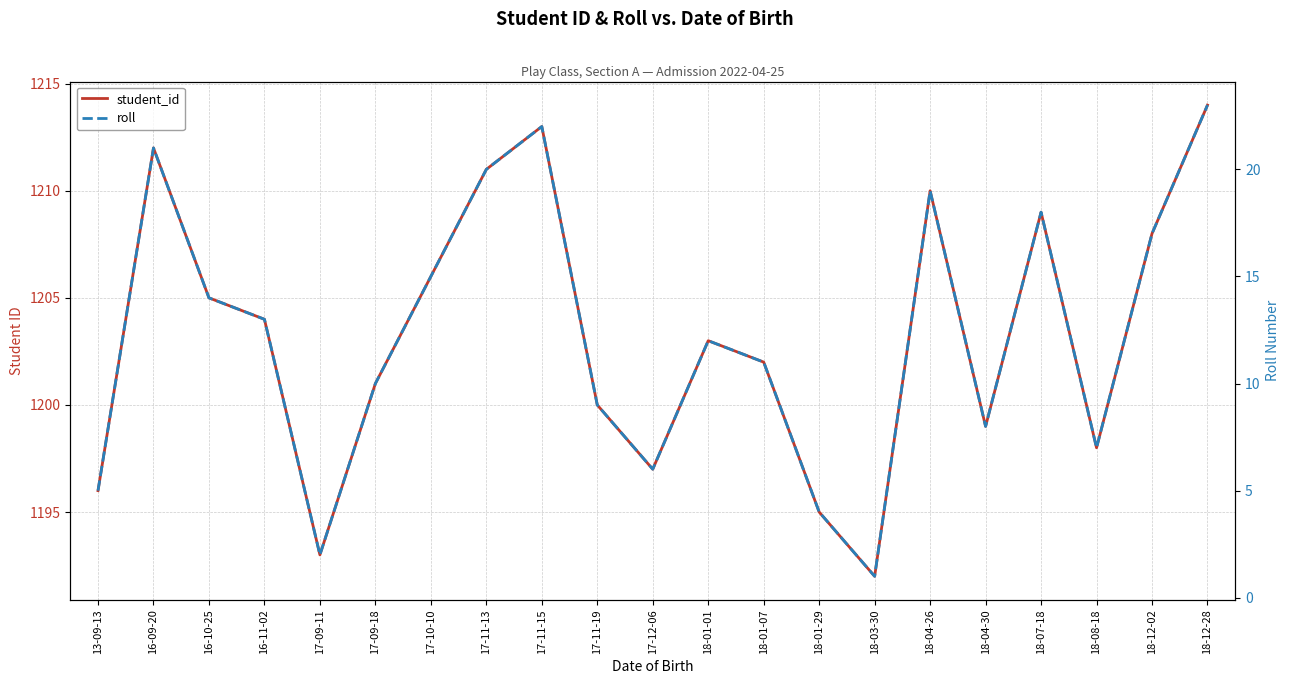

Reading right to left, transcribe all the data shown in this chart.

student_id: 1214	1208	1198	1209	1199	1210	1192	1195	1202	1203	1197	1200	1213	1211	1206	1201	1193	1204	1205	1212	1196
roll: 23	17	7	18	8	19	1	4	11	12	6	9	22	20	15	10	2	13	14	21	5